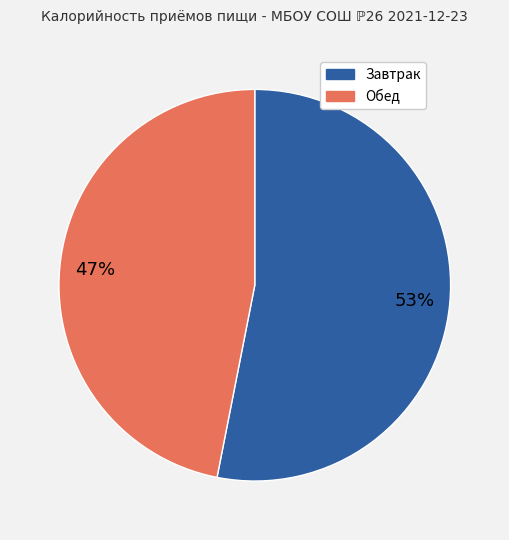

Which slice is the largest?

Завтрак